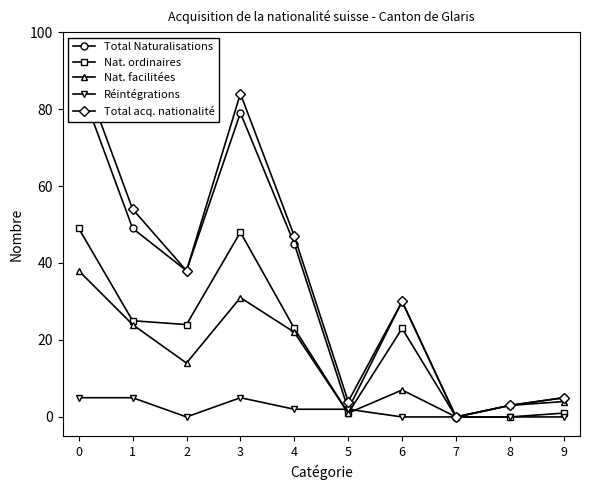

How many values in the Nat. facilitées series exceed 14?

4